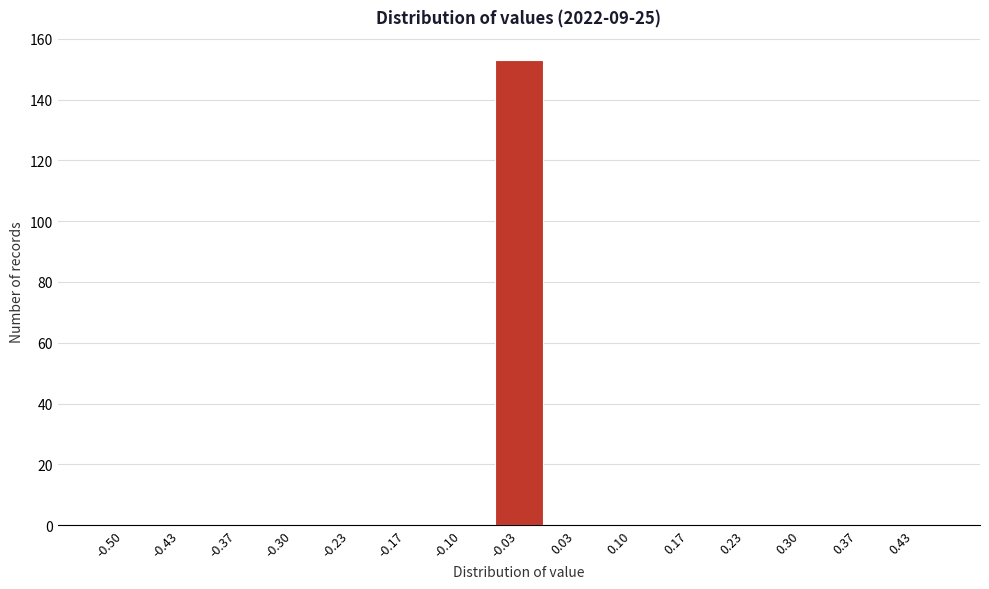

Reading left to right, what are all the values shown in this chart?

-0.50=0	-0.43=0	-0.37=0	-0.30=0	-0.23=0	-0.17=0	-0.10=0	-0.03=153	0.03=0	0.10=0	0.17=0	0.23=0	0.30=0	0.37=0	0.43=0